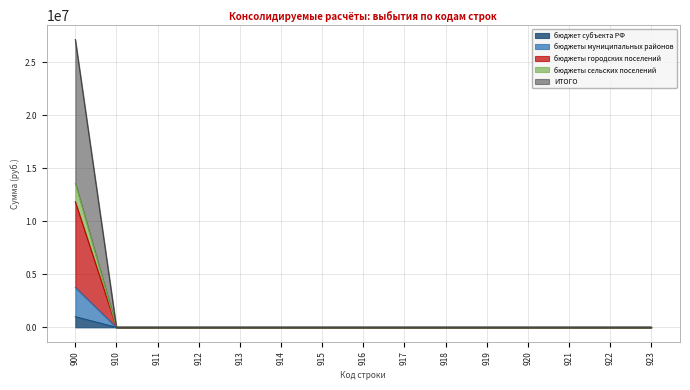

What are all the series names shown in the legend?

бюджет субъекта РФ, бюджеты муниципальных районов, бюджеты городских поселений, бюджеты сельских поселений, ИТОГО